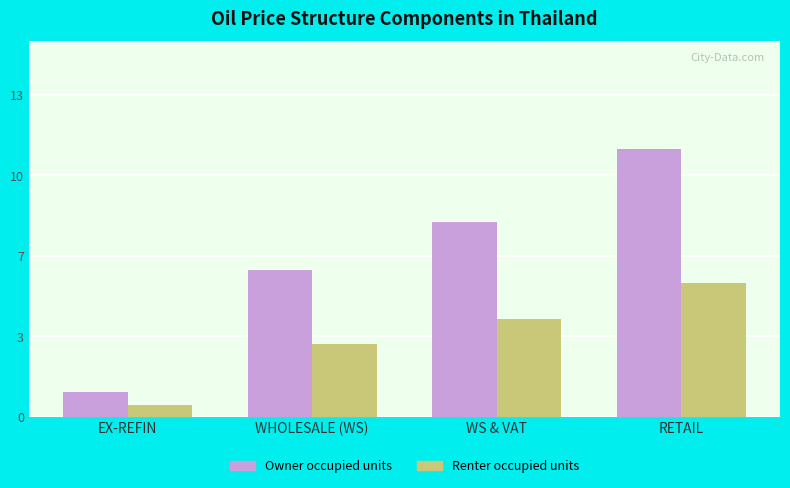

Where does the Owner occupied units series first go above 8?

RETAIL